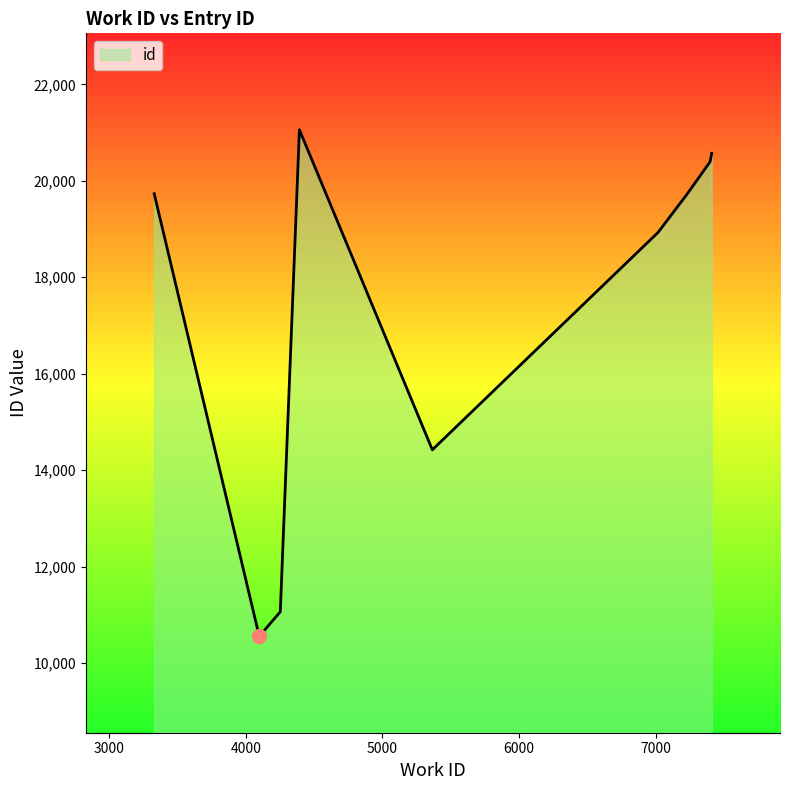

What is the maximum value shown in the chart?

21061